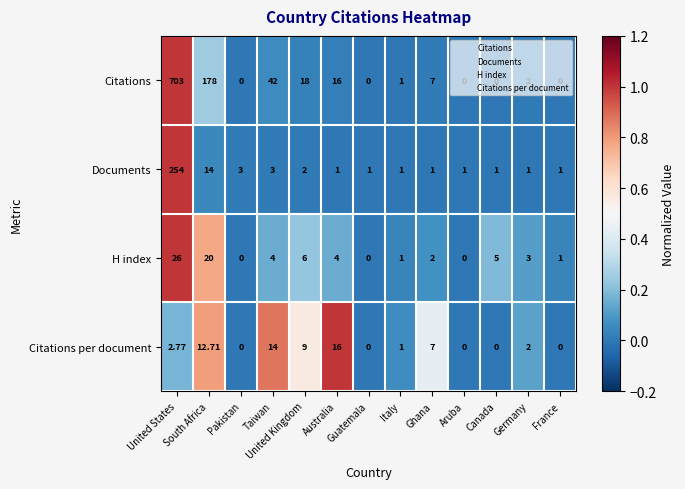

Between Taiwan and Germany, which series saw the biggest shift?

Citations